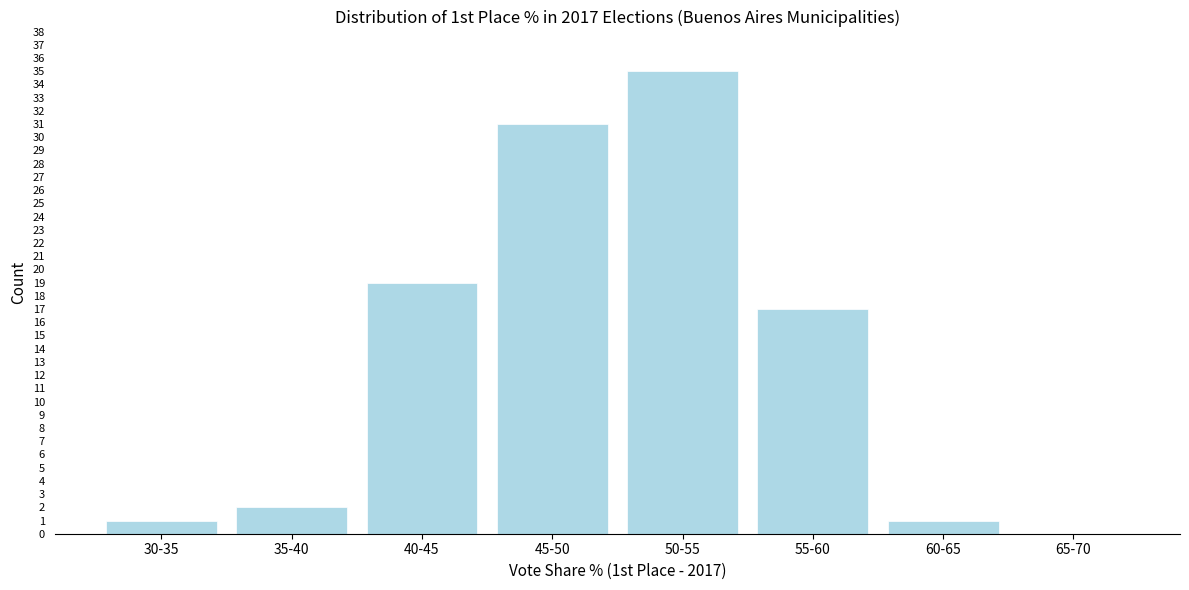

Reading left to right, extract all data points from this chart.

30-35=1	35-40=2	40-45=19	45-50=31	50-55=35	55-60=17	60-65=1	65-70=0